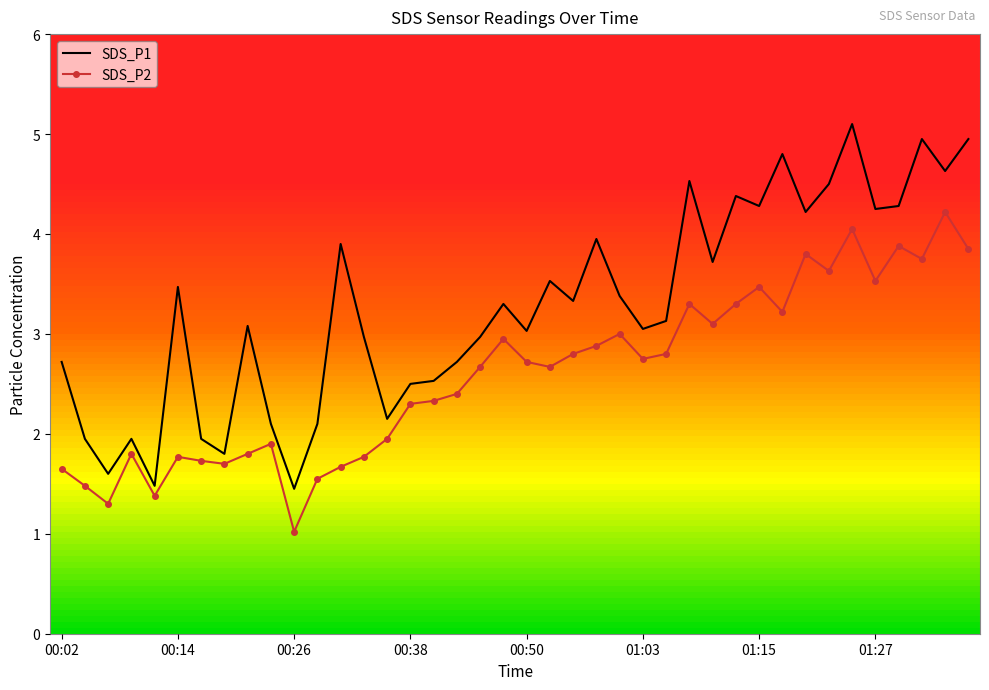

Which series has the largest range (max minus min)?

SDS_P1